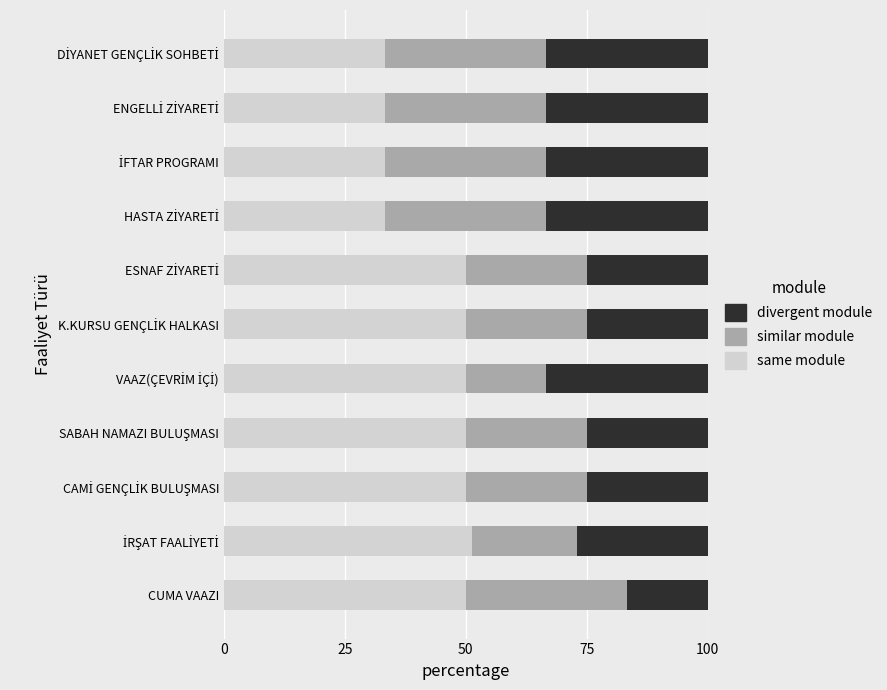

How many series are shown in this chart?

3